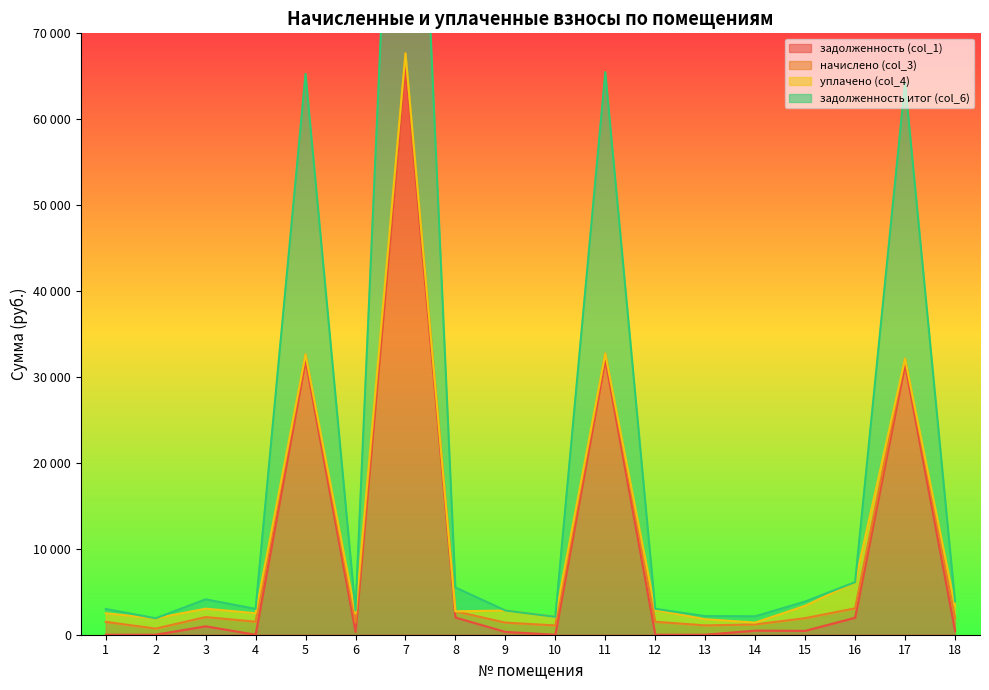

True or false: задолженность (col_1) and задолженность итог (col_6) cross at least once.

False